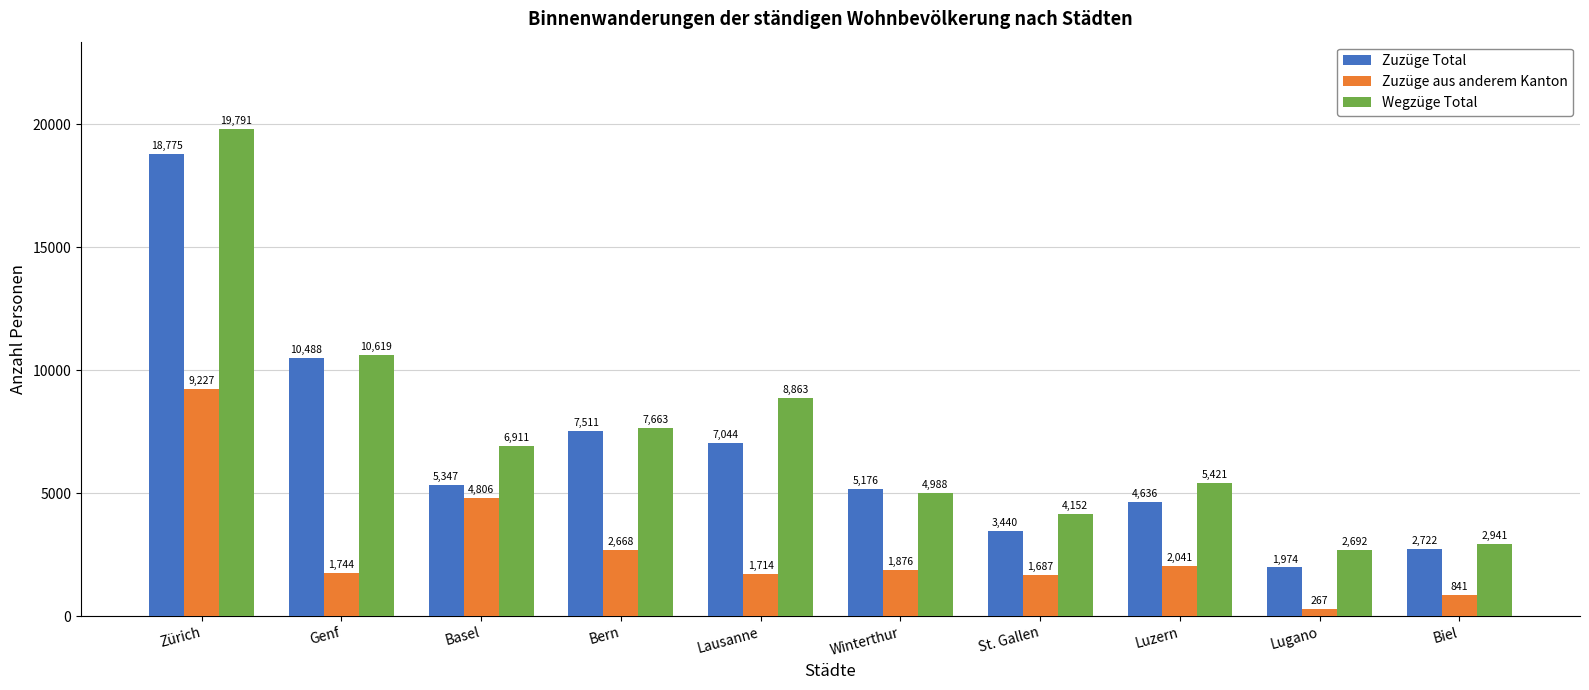

Rank the series by their maximum value, from highest to lowest.

Wegzüge Total, Zuzüge Total, Zuzüge aus anderem Kanton